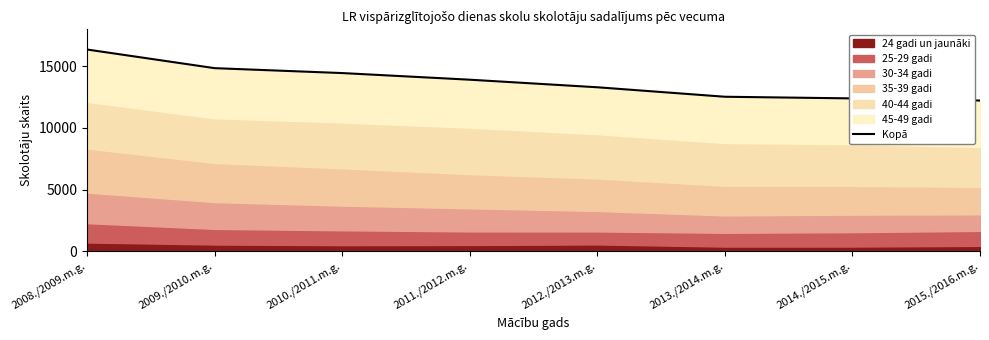

What is the sum of all values?

109991